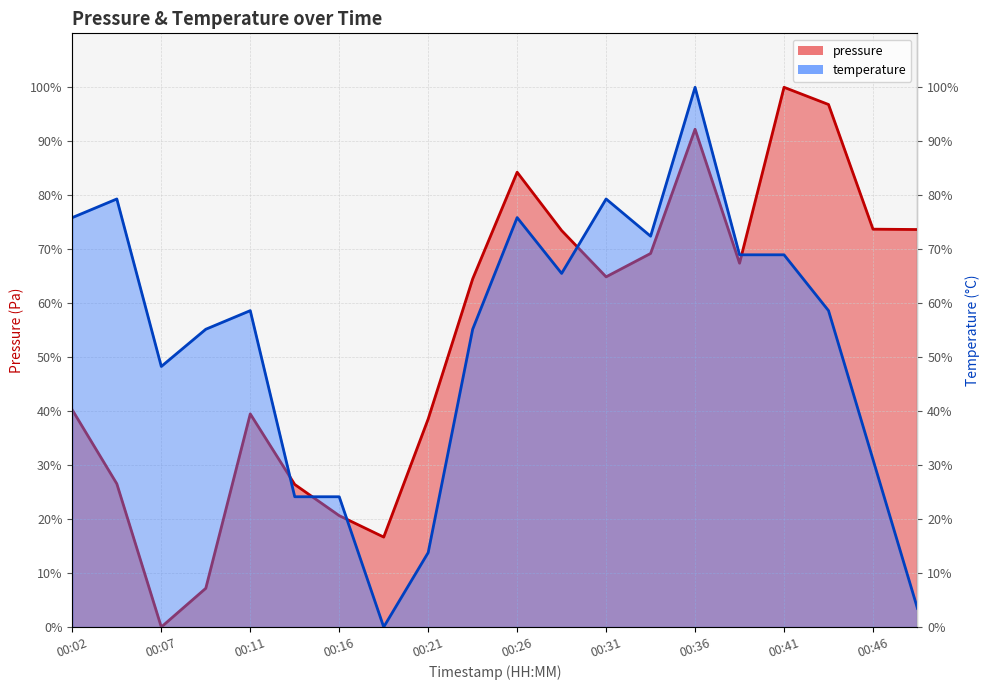

Which category has the highest value across all series?

00:41